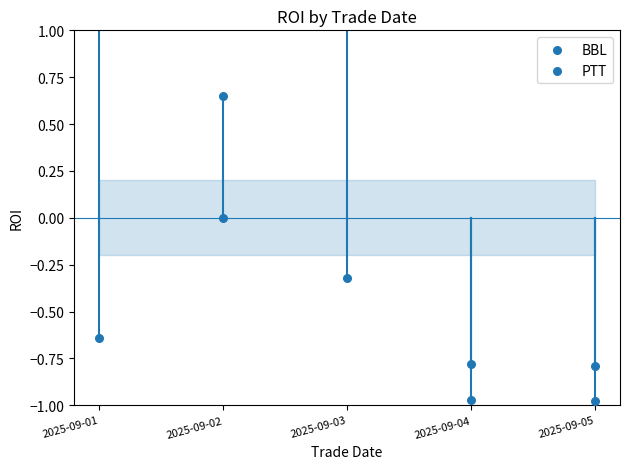

Which series contains the highest Y value?

BBL